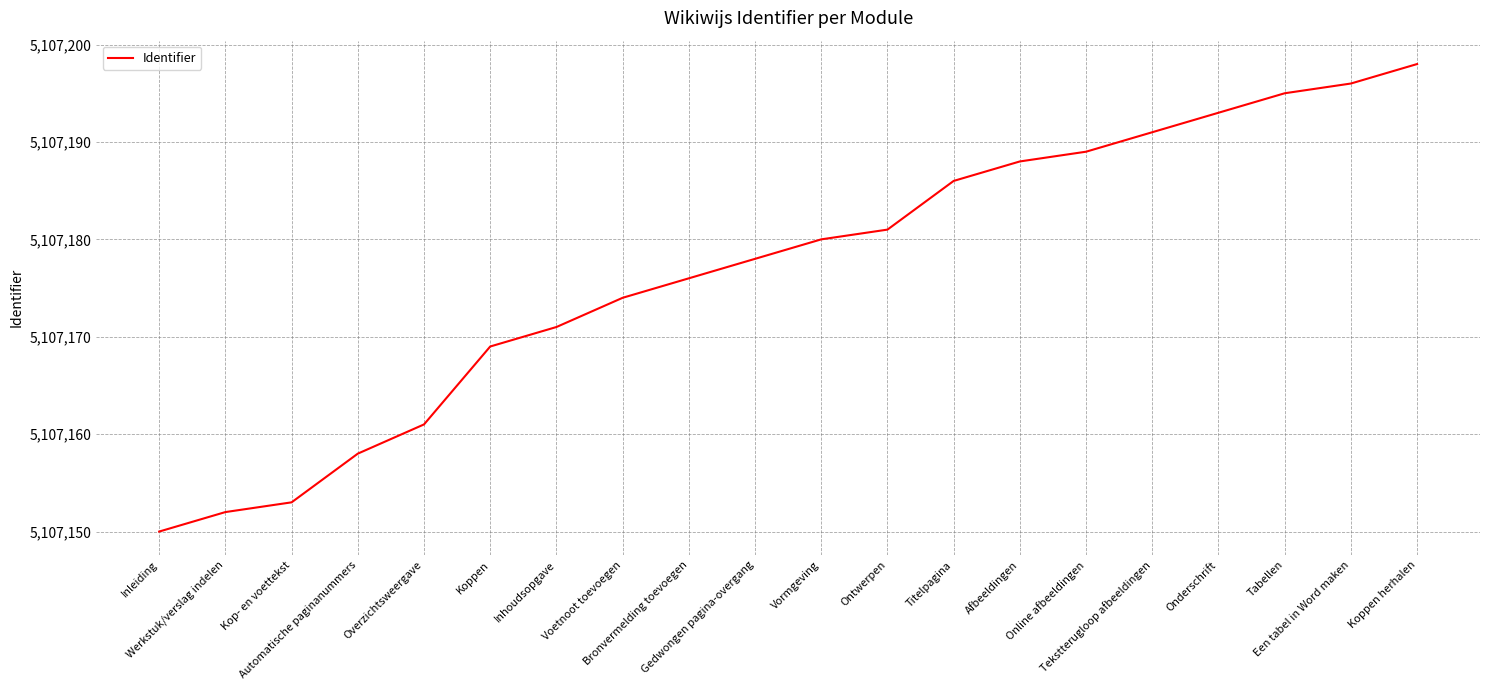

Approximately how many times larger is the value at Werkstuk/verslag indelen compared to Kop- en voettekst?

1.0